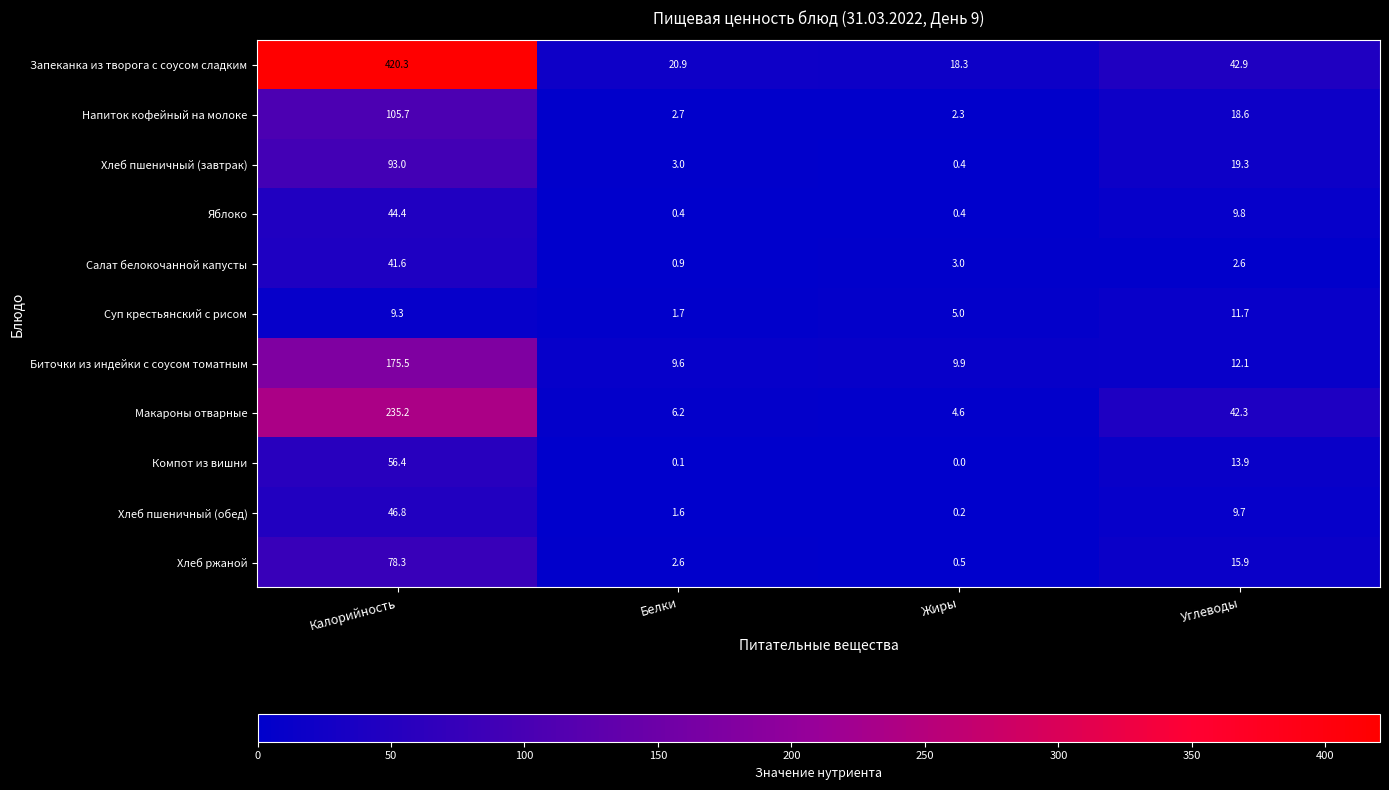

List the series in order of their peak value, lowest first.

Суп крестьянский с рисом, Салат белокочанной капусты, Яблоко, Хлеб пшеничный (обед), Компот из вишни, Хлеб ржаной, Хлеб пшеничный (завтрак), Напиток кофейный на молоке, Биточки из индейки с соусом томатным, Макароны отварные, Запеканка из творога с соусом сладким